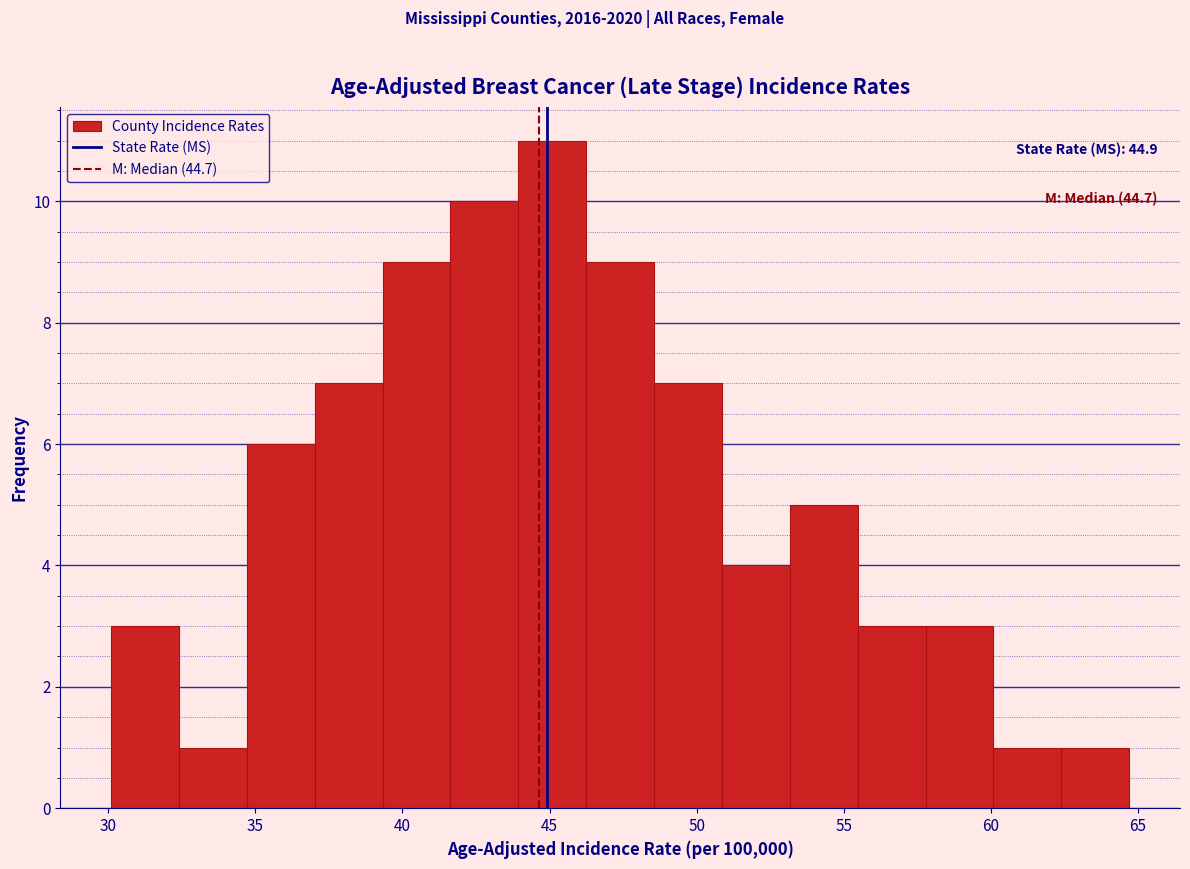

Over which range of the x-axis is the bar tallest?

44.0 to 46.0